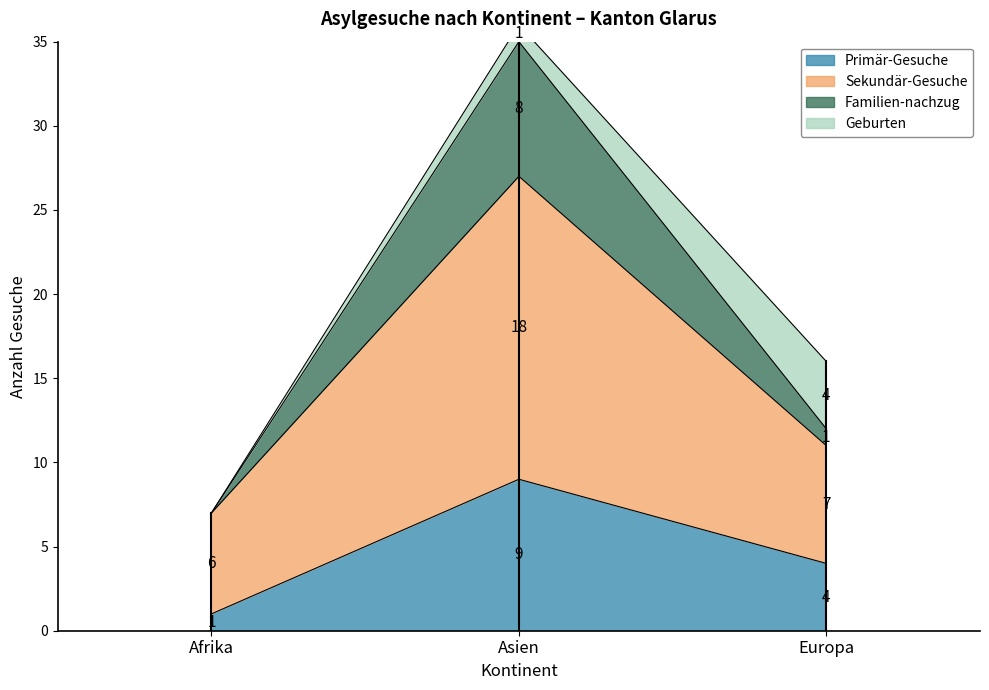

What is the difference between the highest and lowest values at Asien?

27